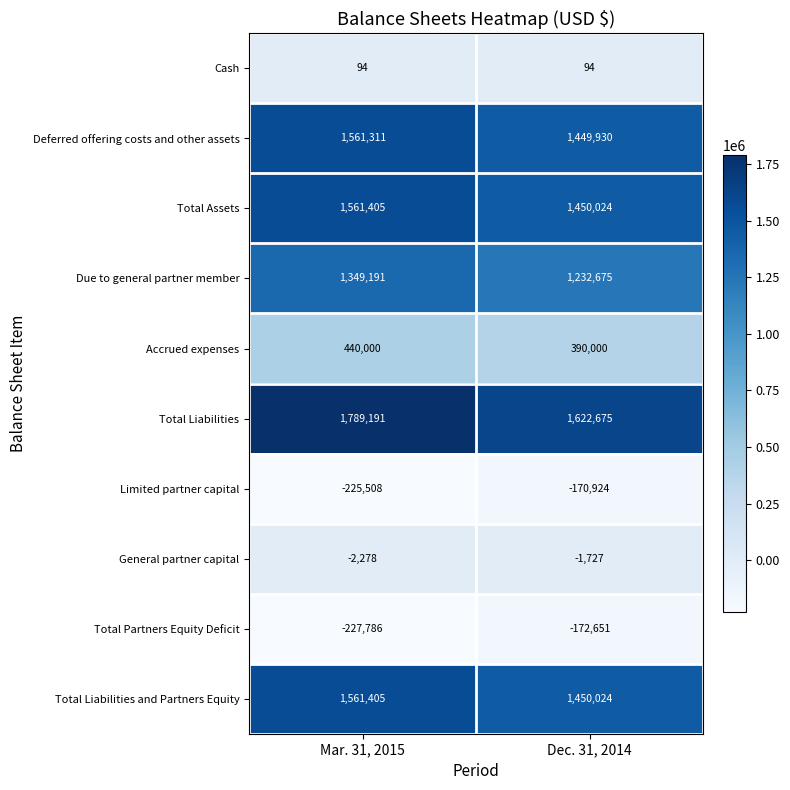

What value does the Cash series have at Dec. 31, 2014?

94